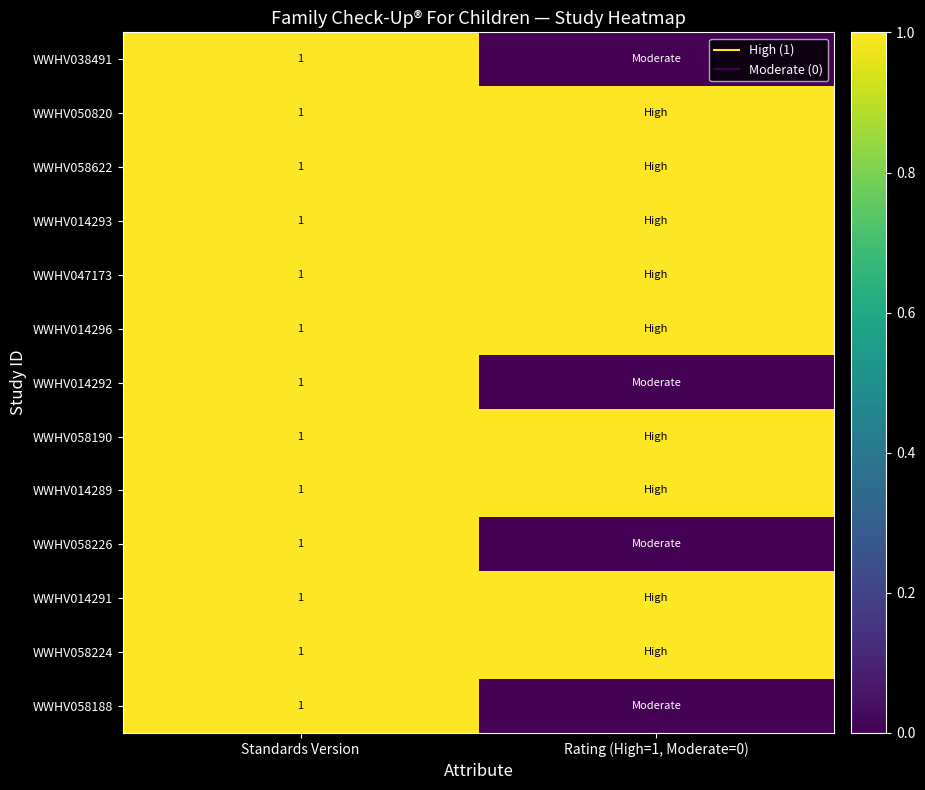

What is the average value of the WWHV014293 series?

1